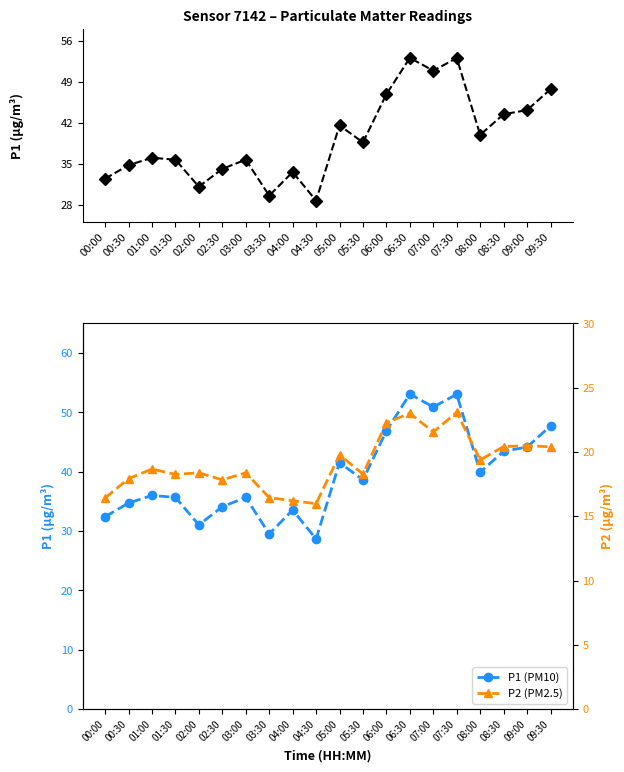

List the labels in order of P2 (PM2.5) value, largest first.

07:30, 06:30, 06:00, 07:00, 09:00, 08:30, 09:30, 05:00, 08:00, 01:00, 02:00, 03:00, 05:30, 01:30, 00:30, 02:30, 03:30, 00:00, 04:00, 04:30